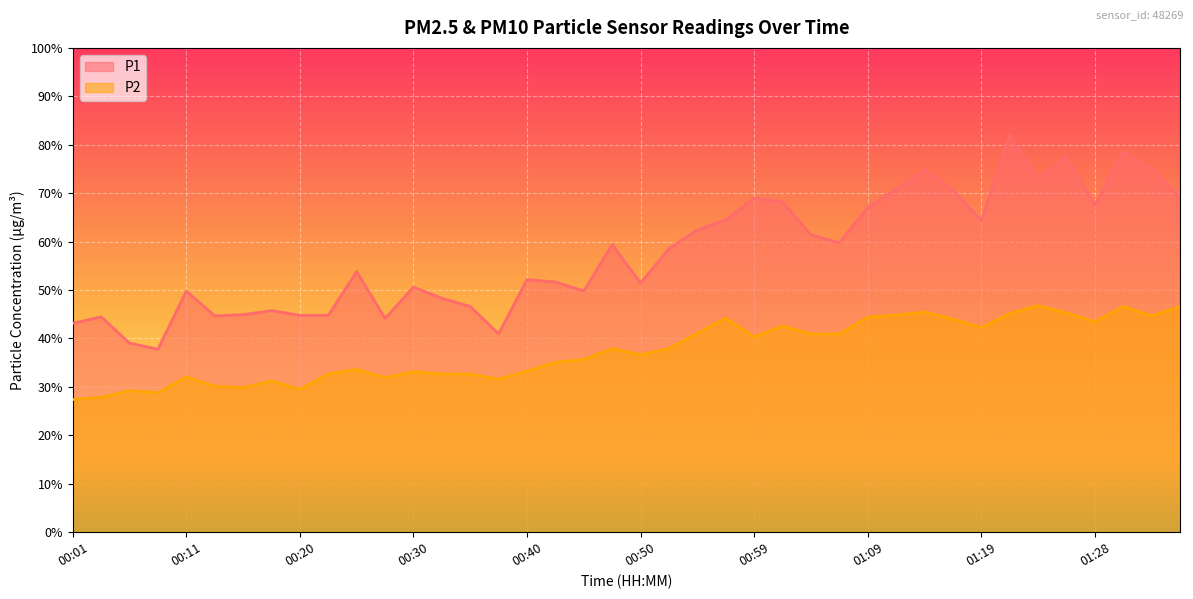

Between 00:06 and 01:31, which series saw the biggest shift?

P1